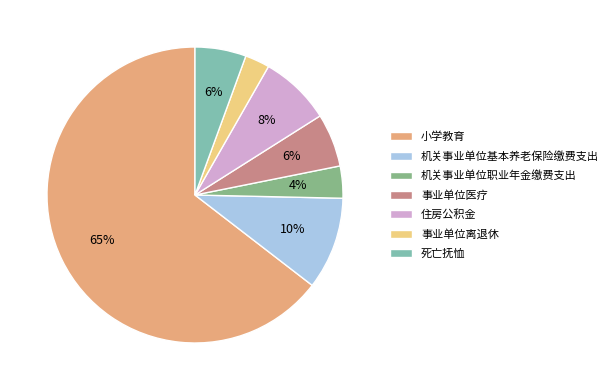

Is it true that 小学教育 is 65% of the pie?

True